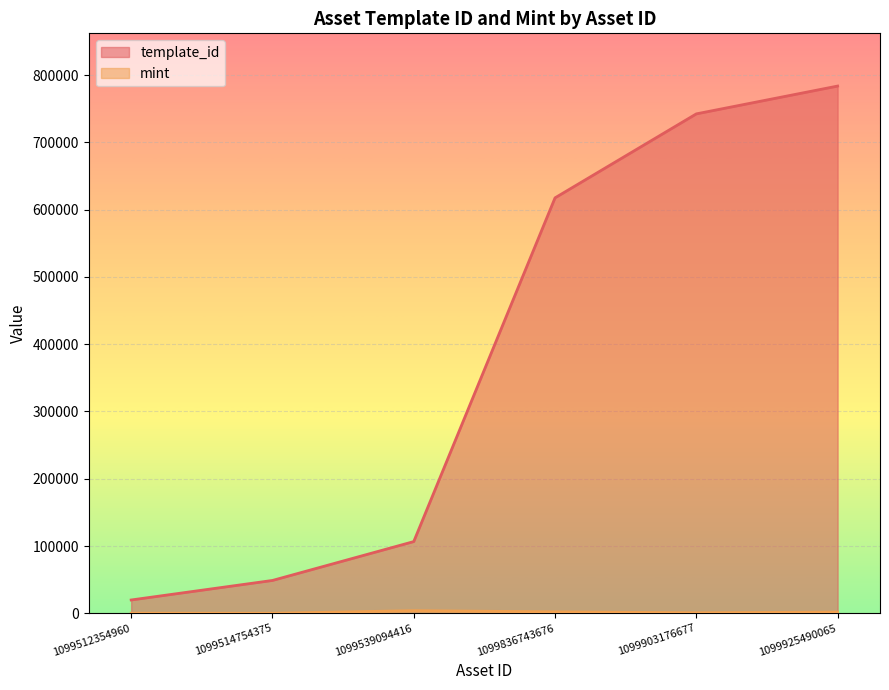

True or false: template_id has more than 2 points higher than both neighbors.

False